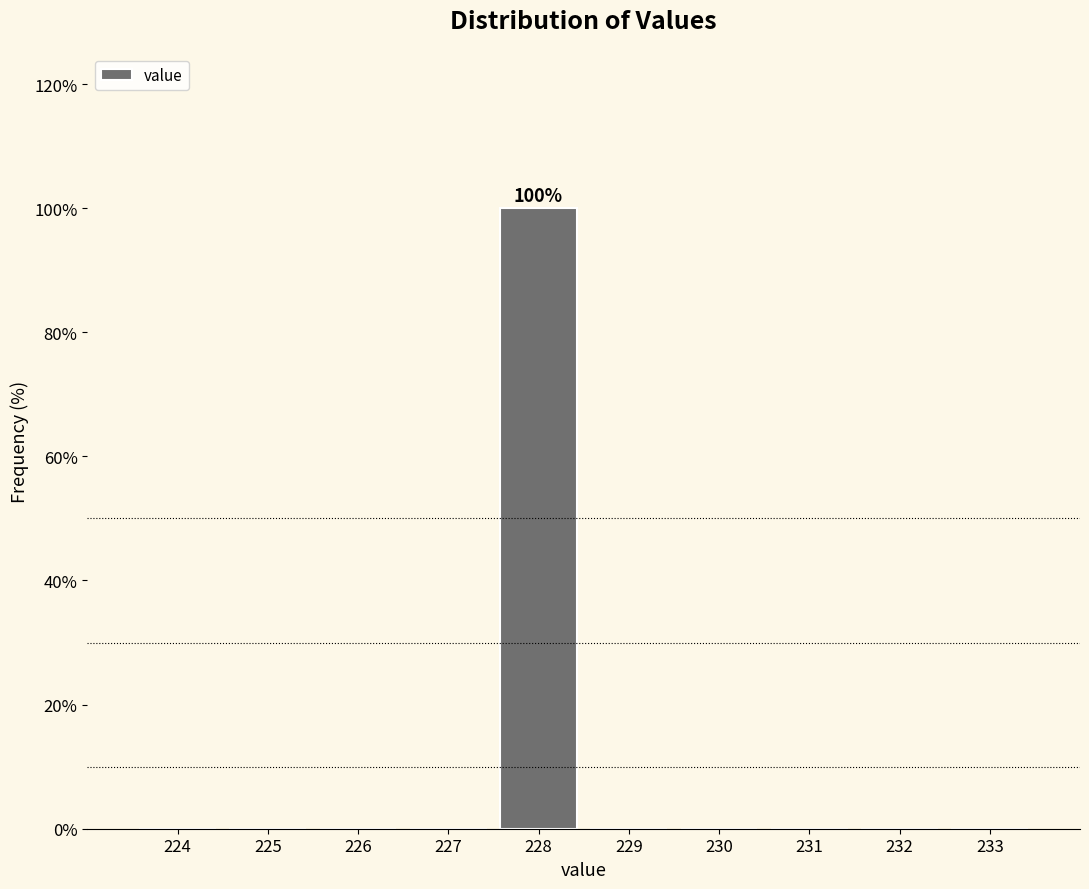

Reading right to left, list all the values displayed in this chart.

233=0	232=0	231=0	230=0	229=0	228=100	227=0	226=0	225=0	224=0